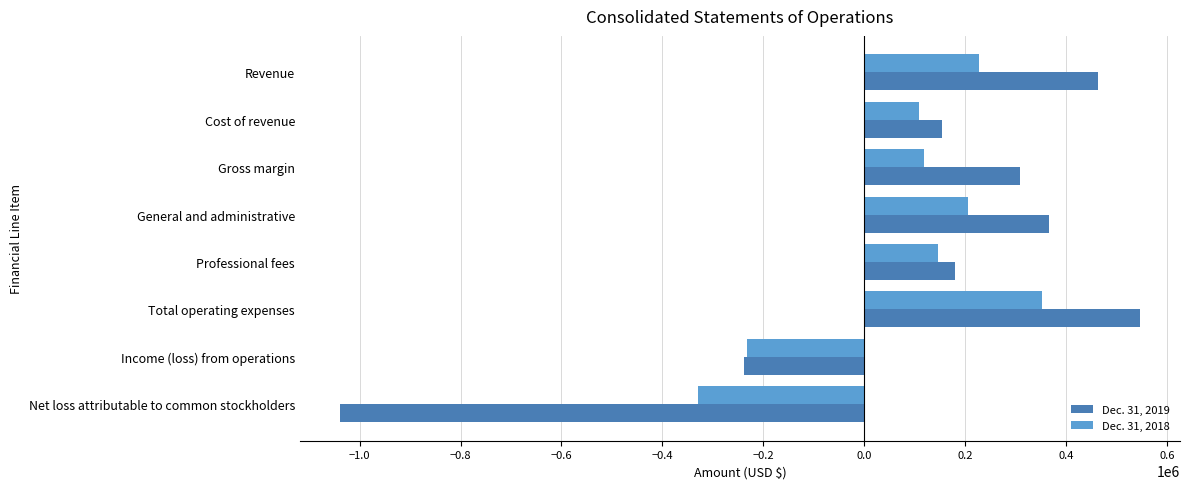

At which label does Dec. 31, 2018 reach its peak?

Total operating expenses